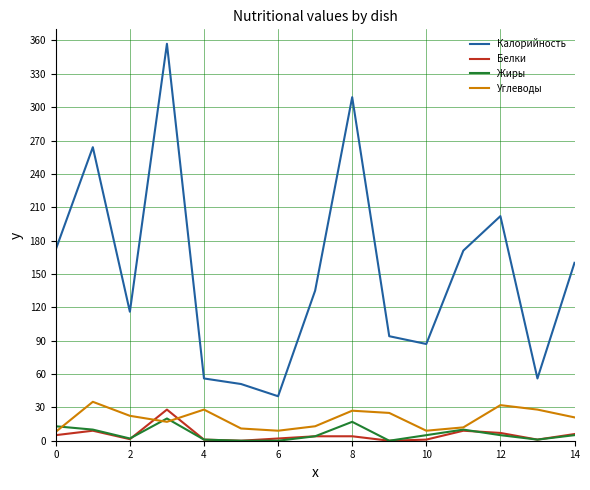

What is the sum of all Жиры values?

93.0